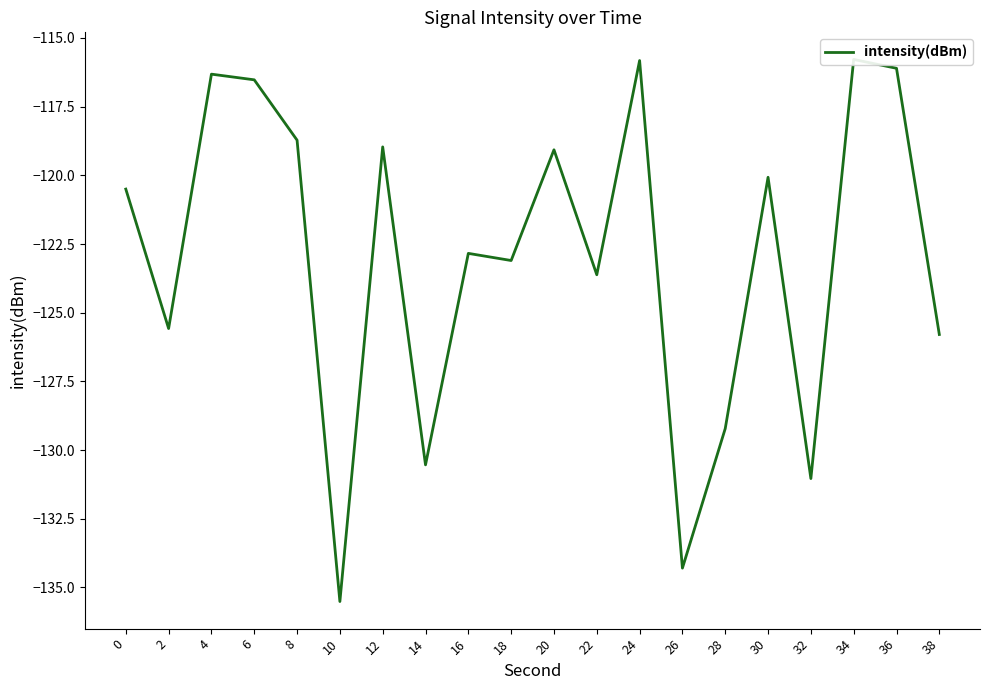

What is the sum of all values?

-2459.4